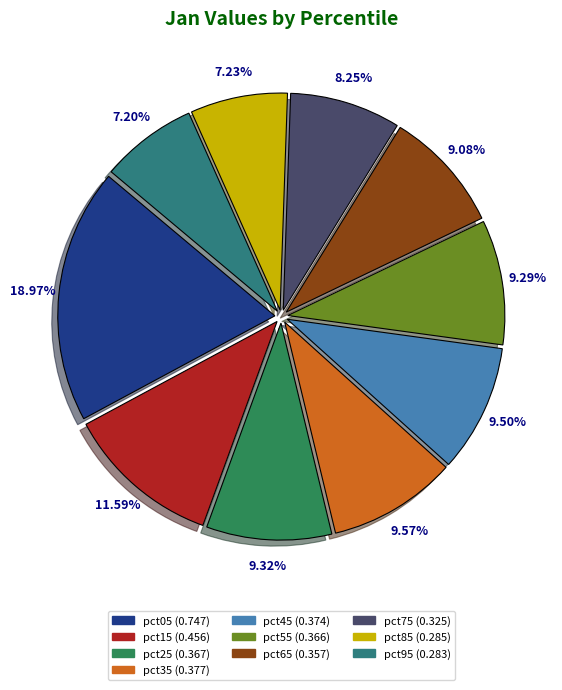

Which has a higher value, pct25 or pct05?

pct05